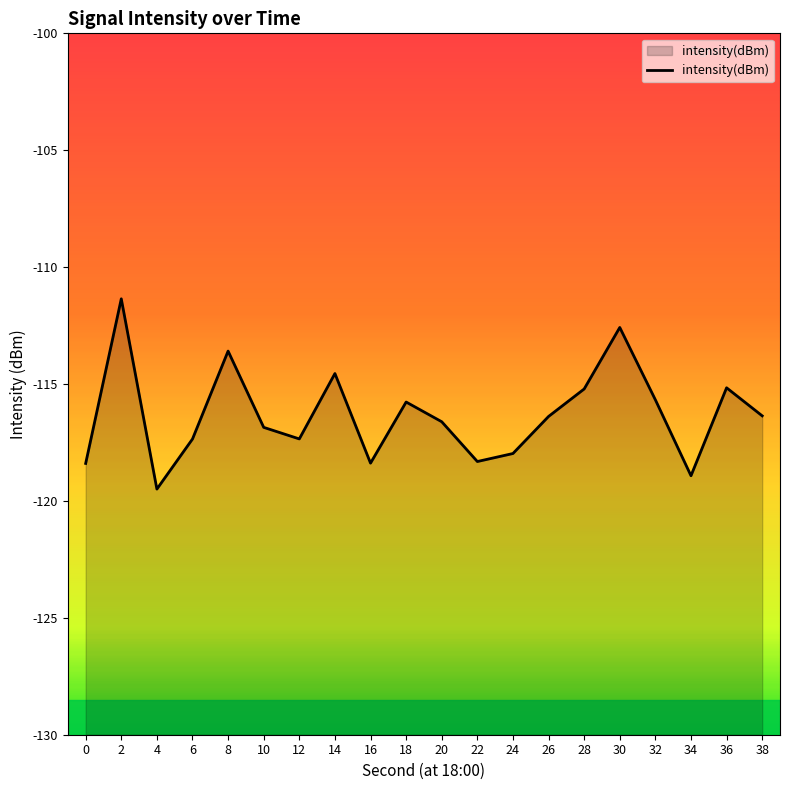

What is the sum of all values?

-2326.3